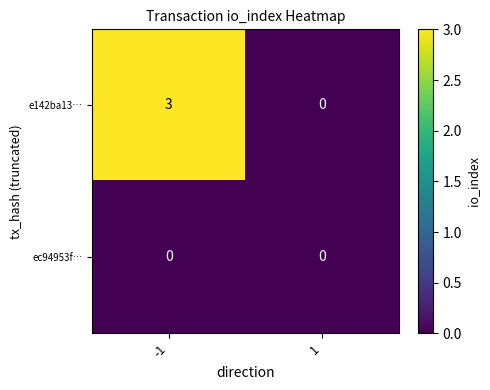

Which series has the widest spread of values?

e142ba13…